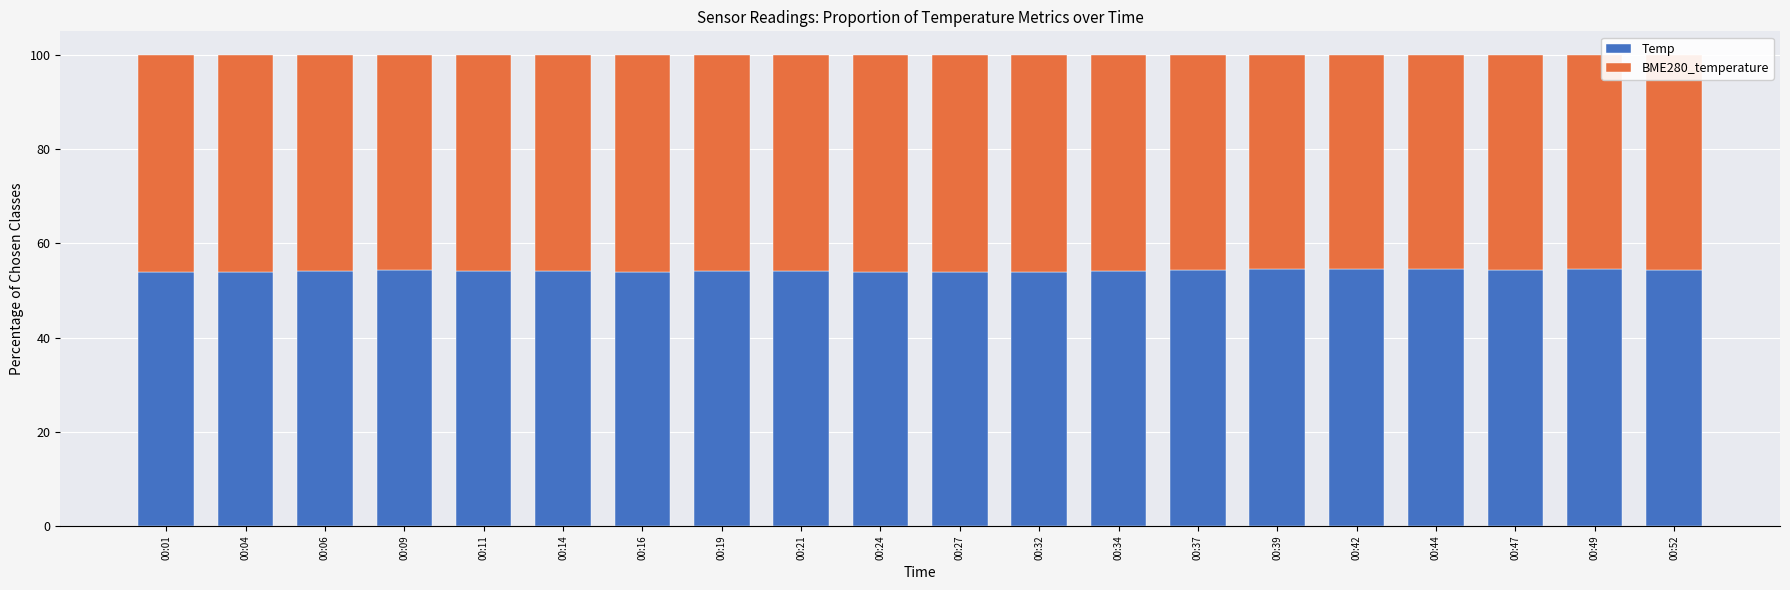

What is the lowest value of the Temp series?

53.8